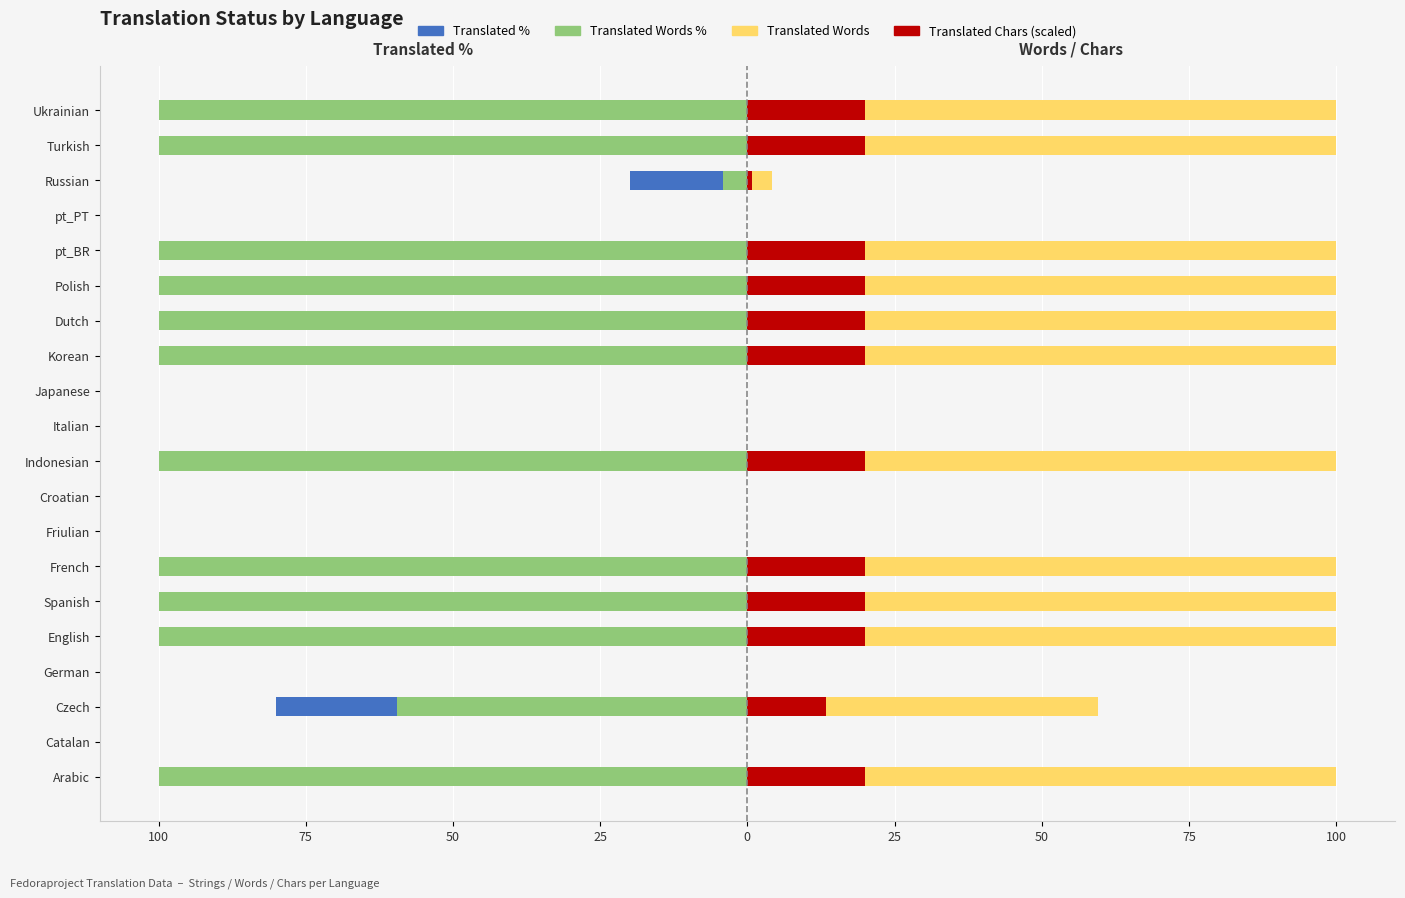

How many groups of bars are there?

20